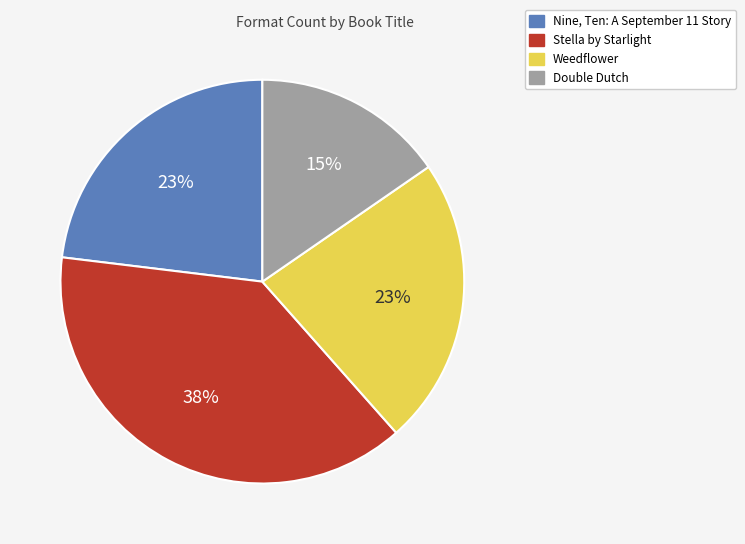

What is the smallest slice in the pie chart?

Double Dutch